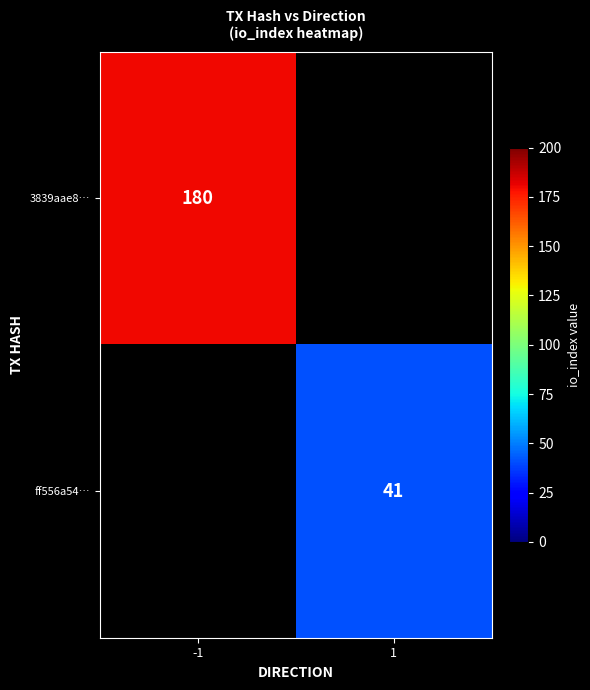

Between 1 and -1, which is larger?

-1